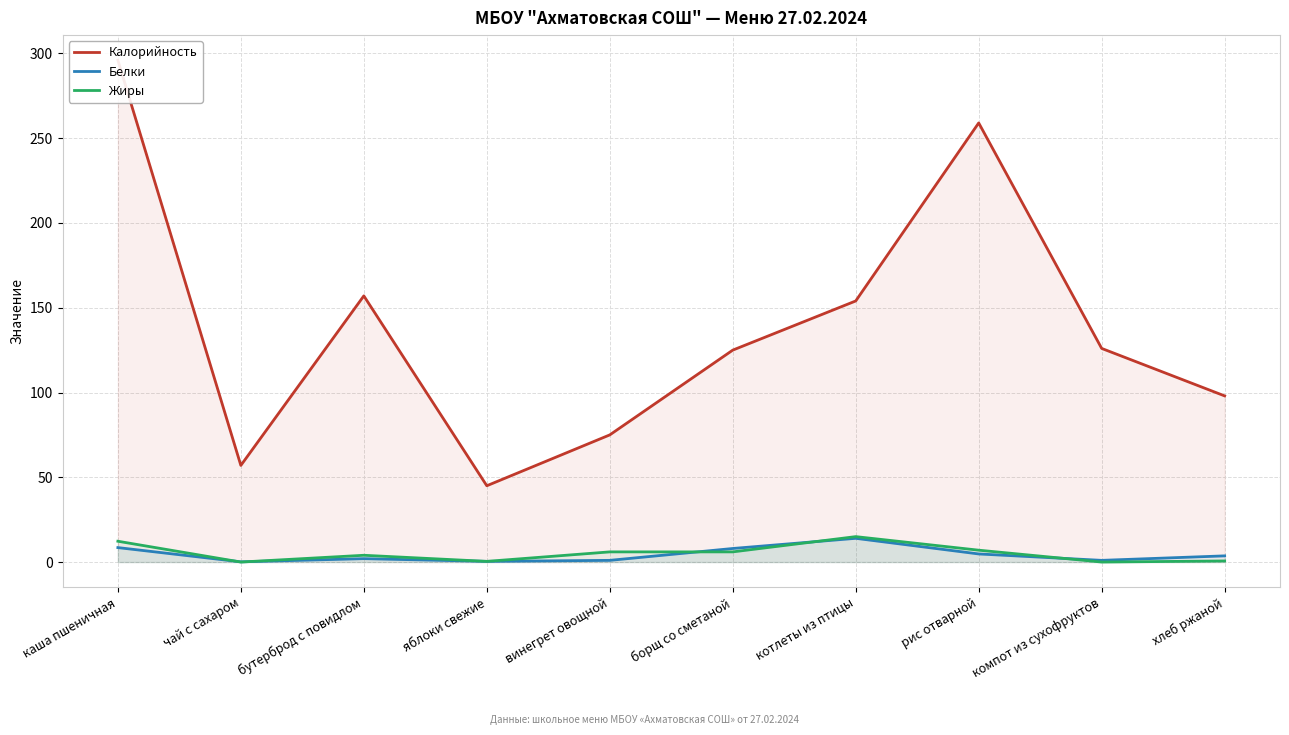

Rank the series at котлеты из птицы from highest to lowest value.

Калорийность, Жиры, Белки